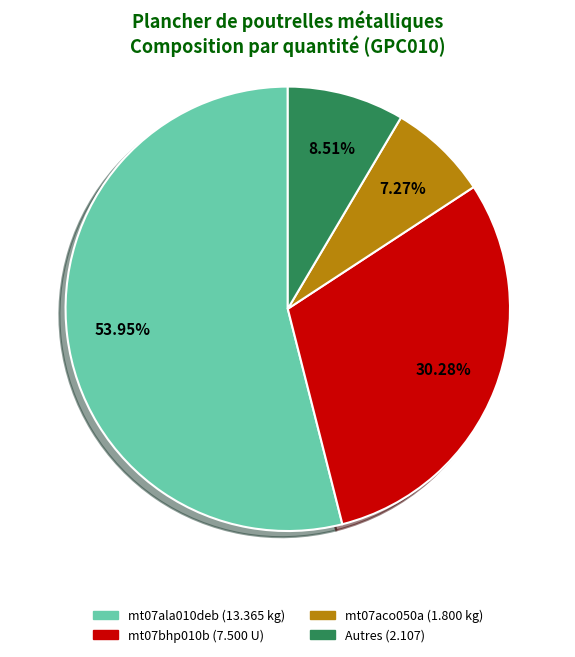

Does any single category account for the majority?

Yes